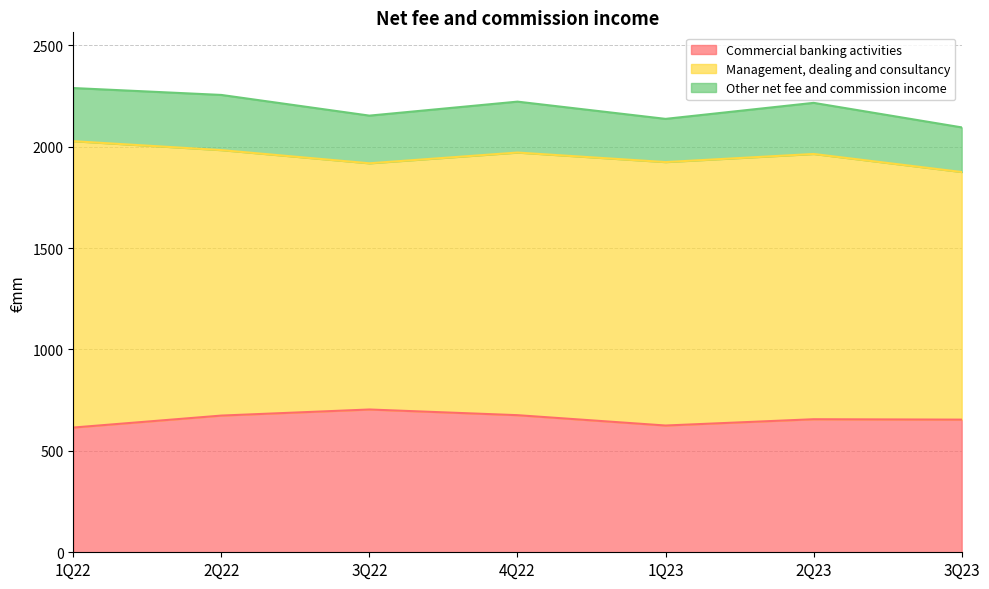

At 4Q22, list the series in order from largest to smallest.

Management, dealing and consultancy, Commercial banking activities, Other net fee and commission income